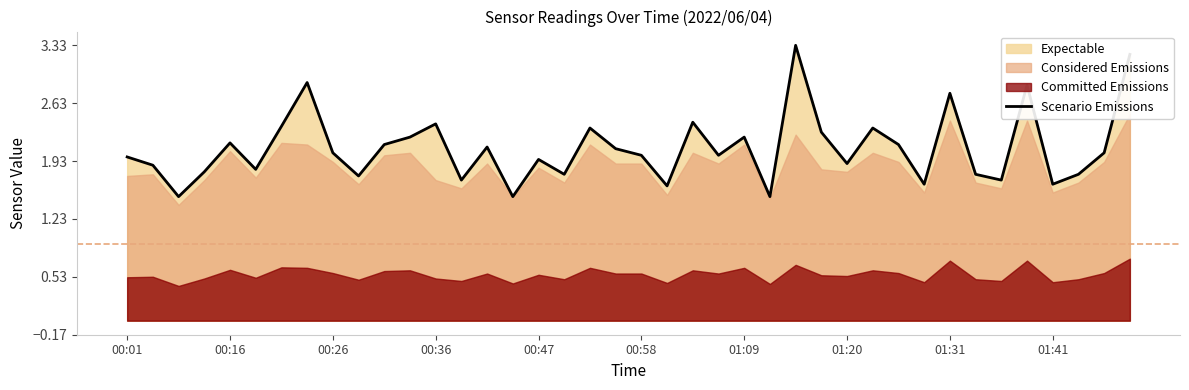

How many lines are shown in the chart?

1